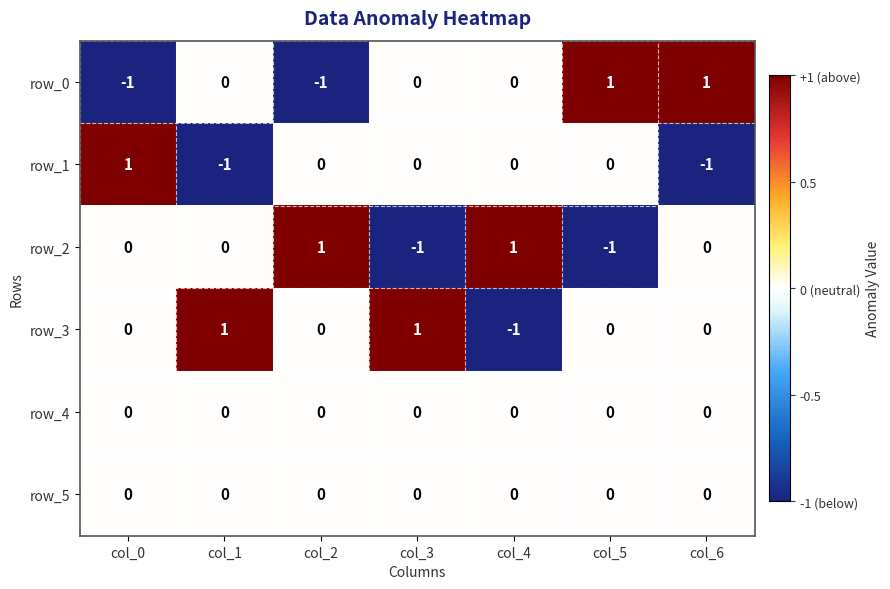

Which category has the lowest value in the row_3 series?

col_4